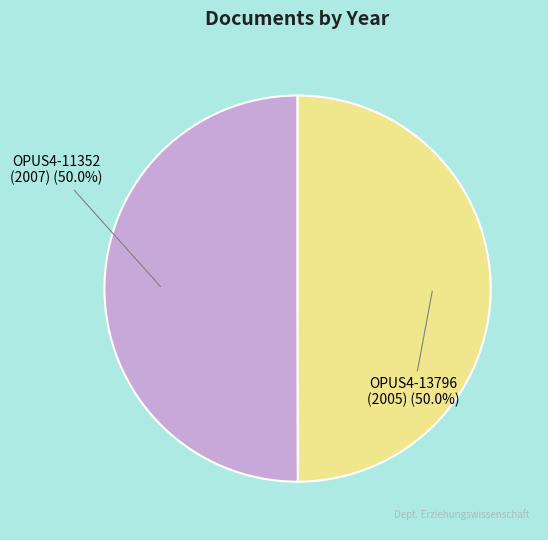

What is the ratio of the value at OPUS4-11352 (2007) (50.0%) to the value at OPUS4-13796 (2005) (50.0%)?

1.0